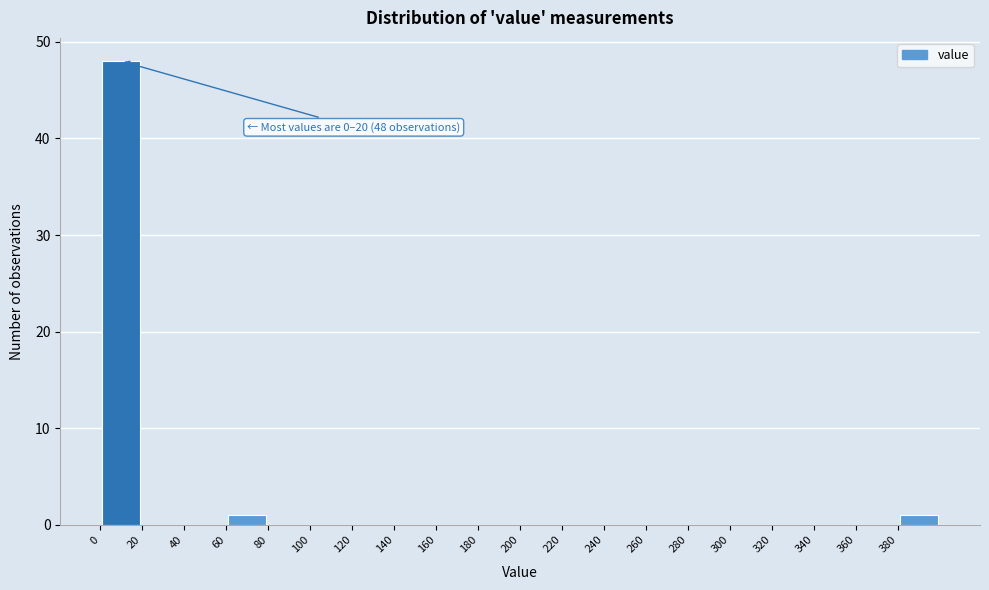

Over which range of the x-axis is the bar tallest?

0 to 20